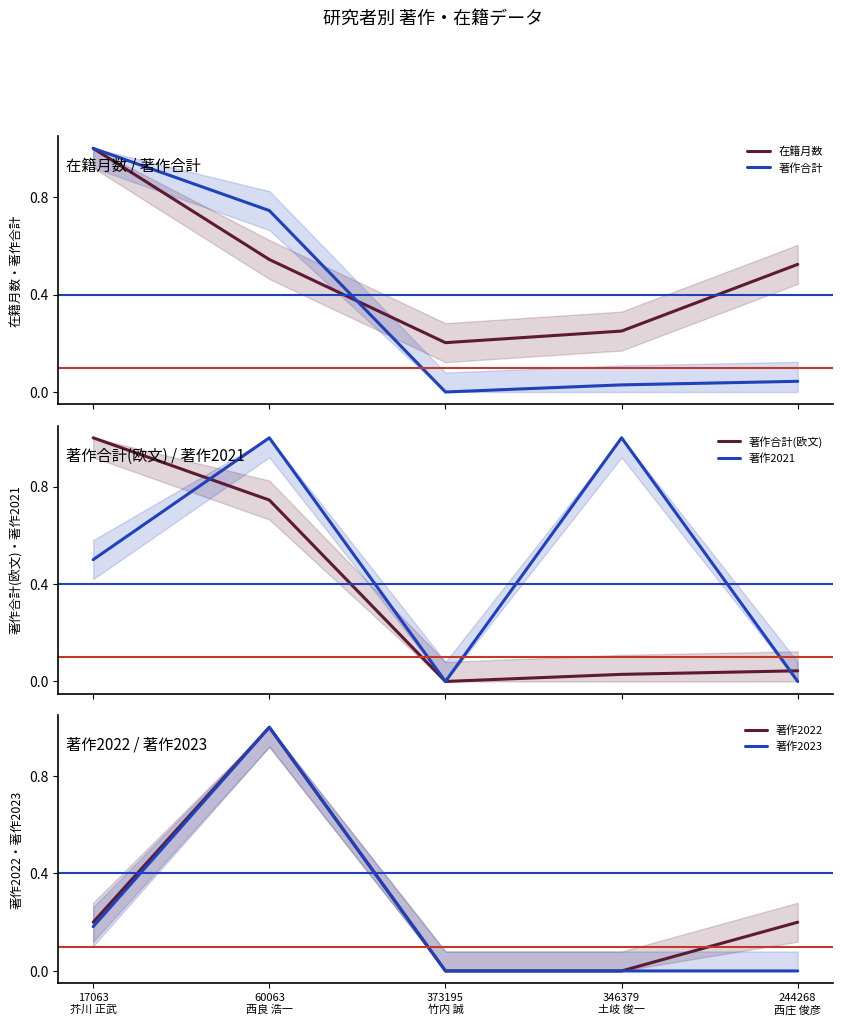

What is the sum of all 著作2022 values?

1.4